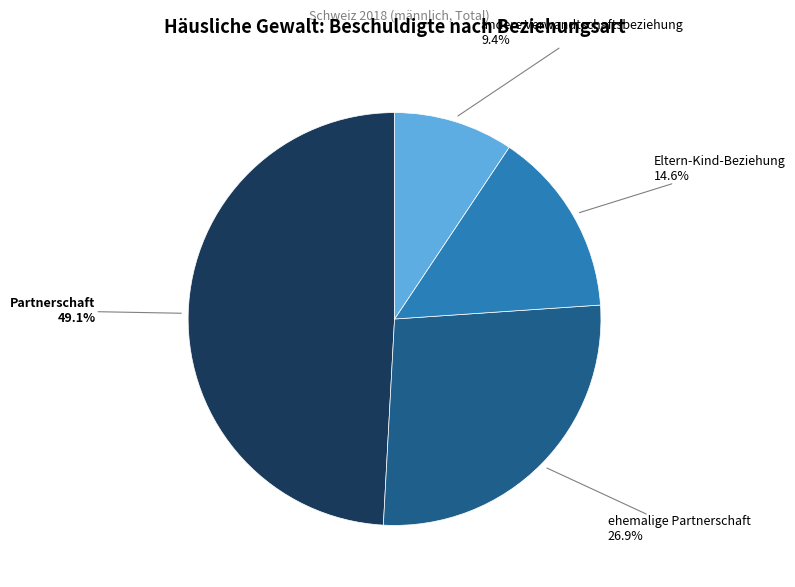

Count the number of slices in the pie.

4